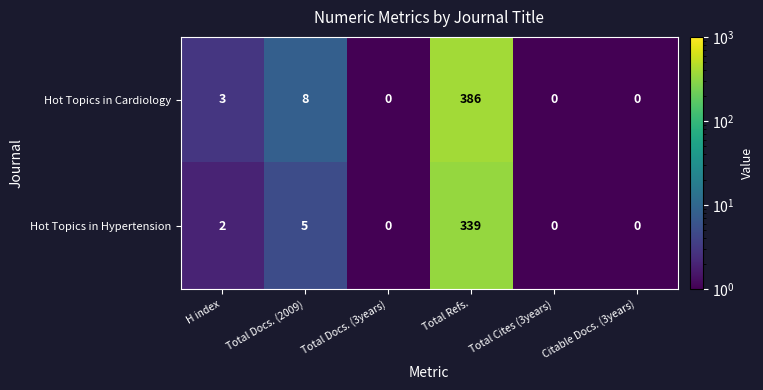

At Total Refs., list the series in order from smallest to largest.

Hot Topics in Hypertension, Hot Topics in Cardiology